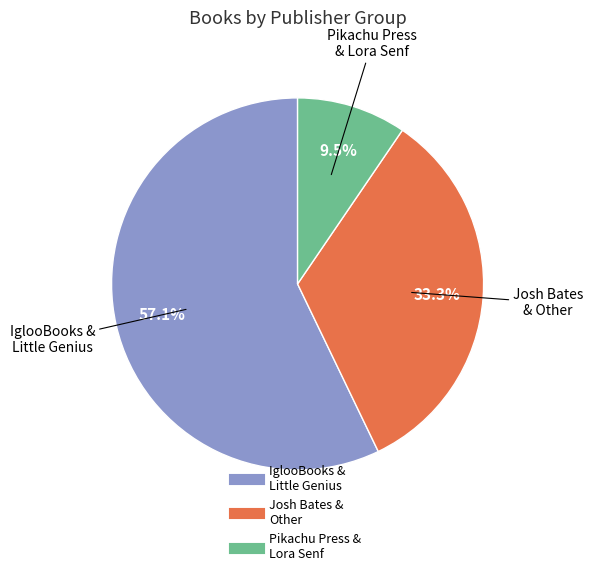

To the nearest percent, what is the average slice percentage?

33%